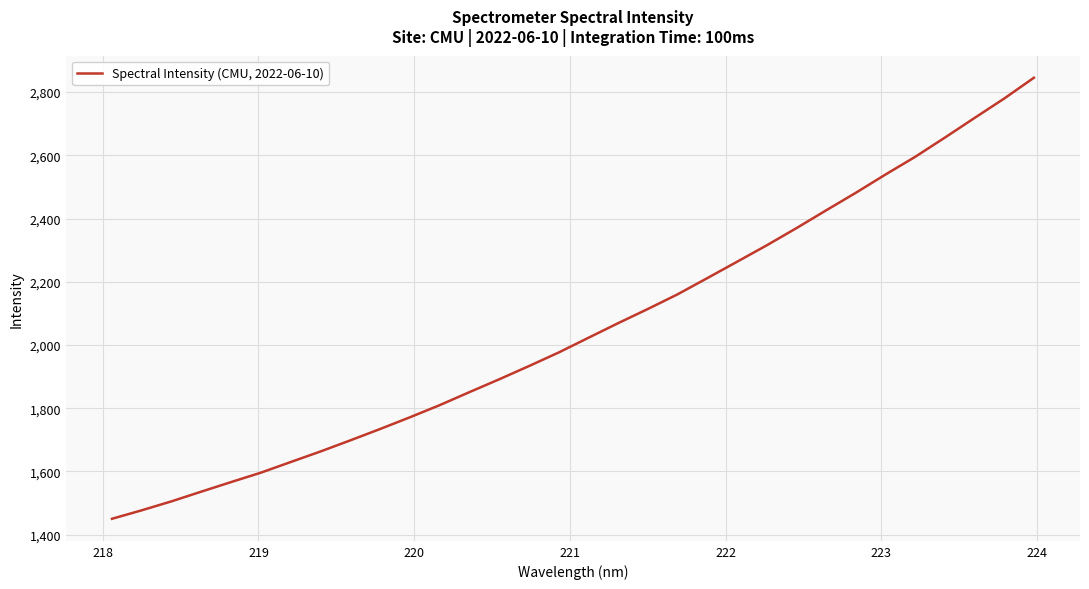

Count the number of categories in the chart.

32